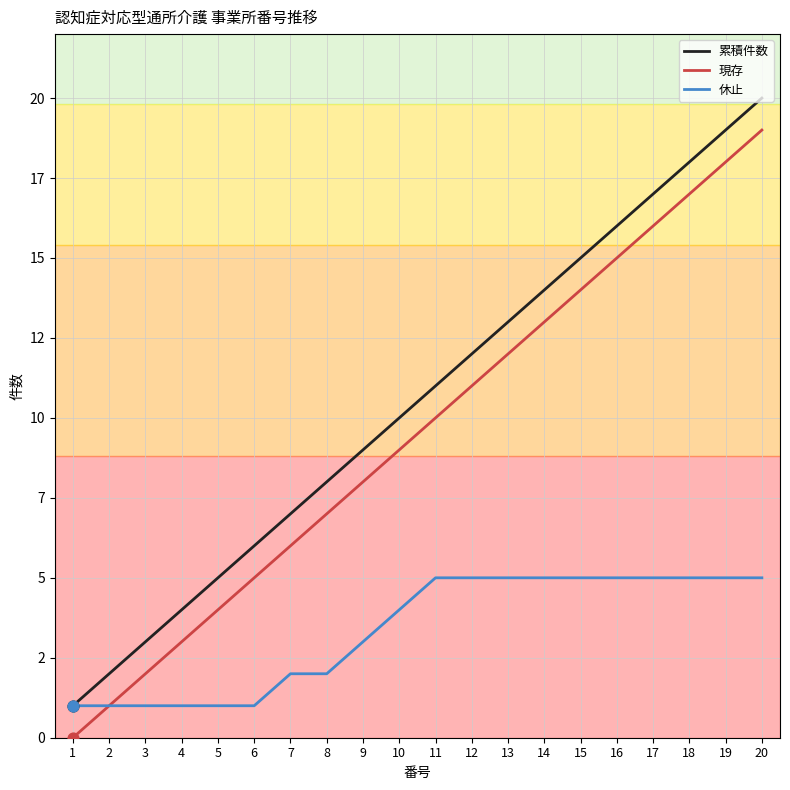

Is the value of 休止 at 11 greater than the value of 現存 at 16?

No